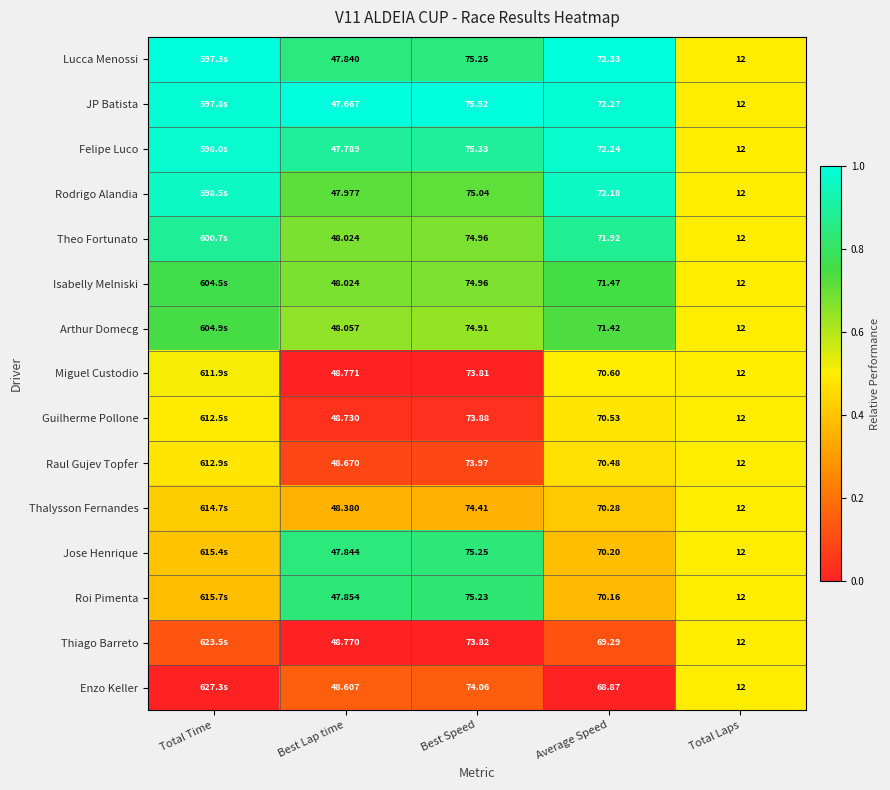

Is the value of Thiago Barreto at Best Lap time greater than the value of Guilherme Pollone at Total Laps?

Yes